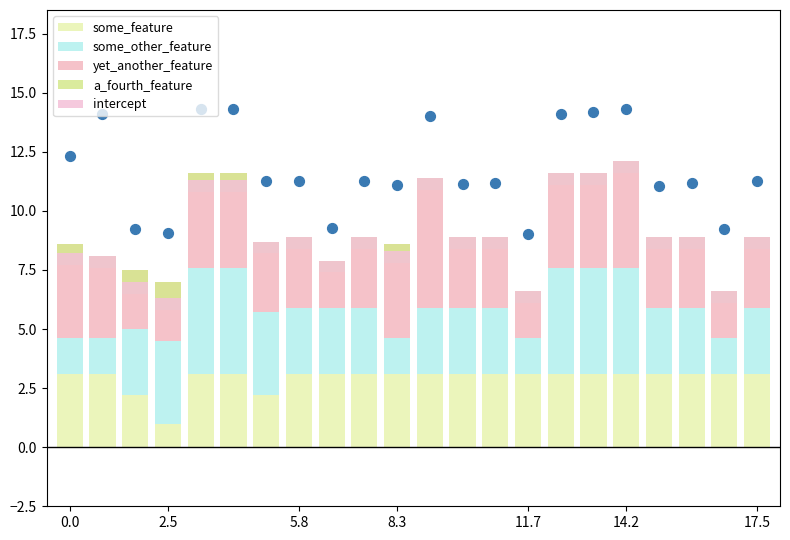

Which series has the widest spread of Y values?

yet_another_feature